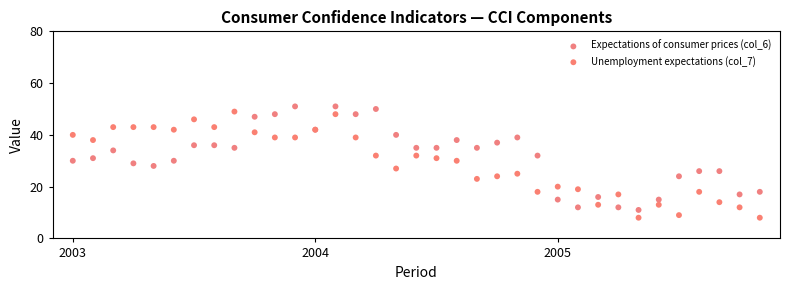

Which series contains the lowest Y value?

Unemployment expectations (col_7)